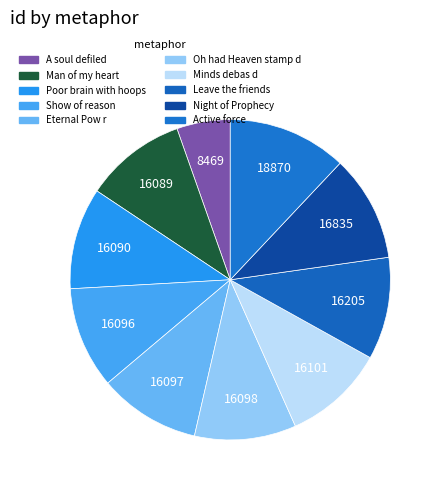

How many slices are in this pie chart?

10